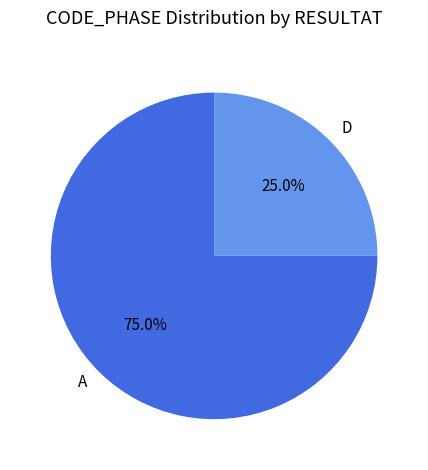

Rank the categories by value from lowest to highest.

D, A